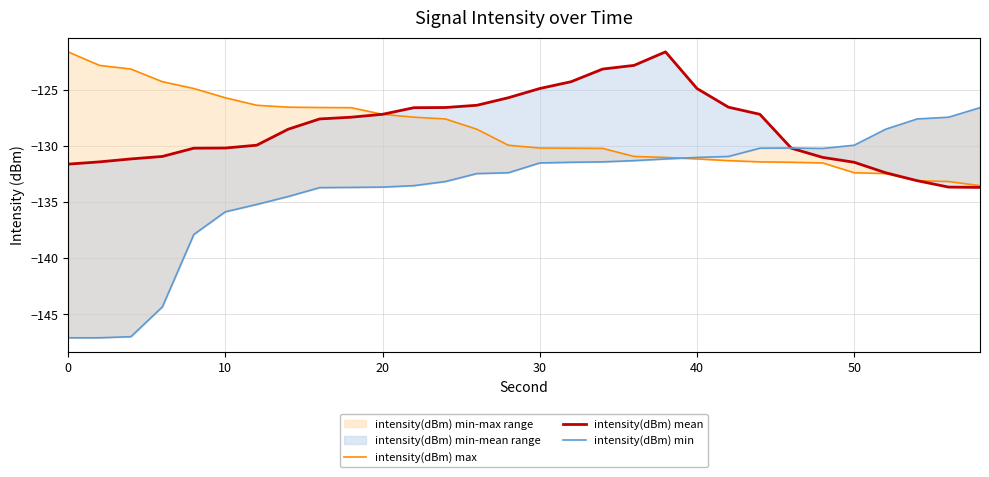

Does the chart have visible grid lines?

Yes